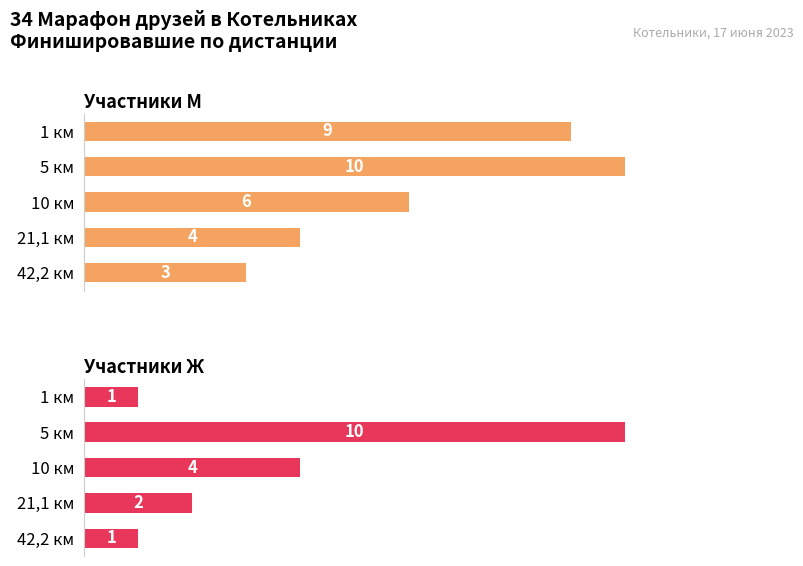

What is the average value of the Участники Ж series?

4